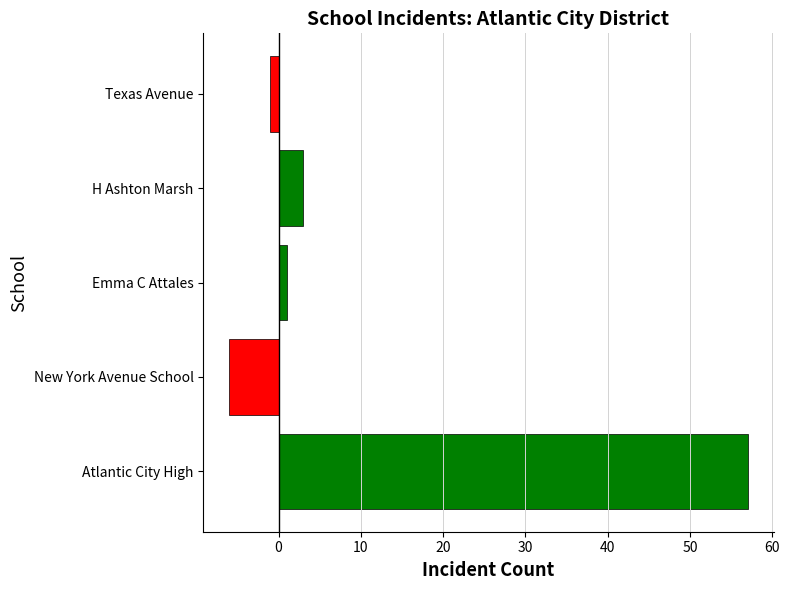

Rank the categories by value from lowest to highest.

New York Avenue School, Texas Avenue, Emma C Attales, H Ashton Marsh, Atlantic City High